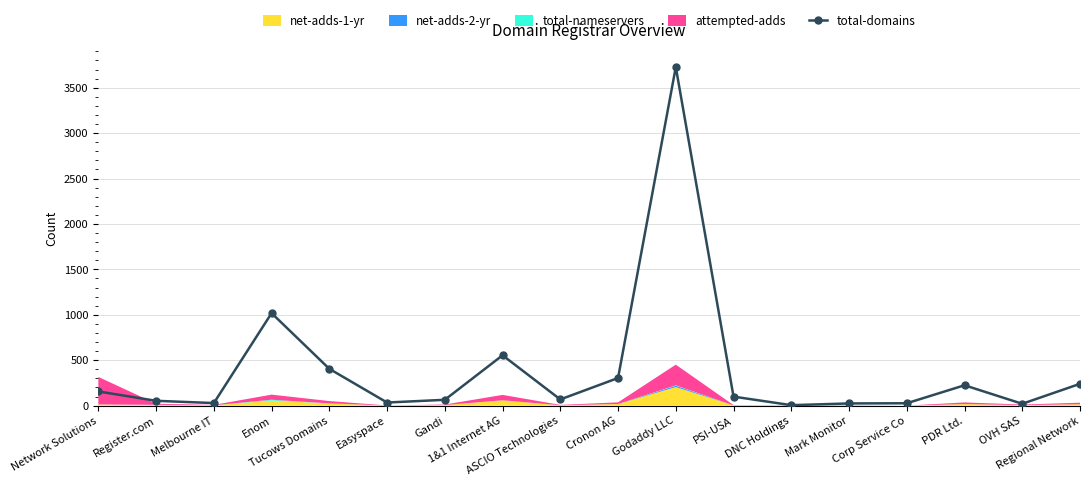

What is the sum of all values?

7049